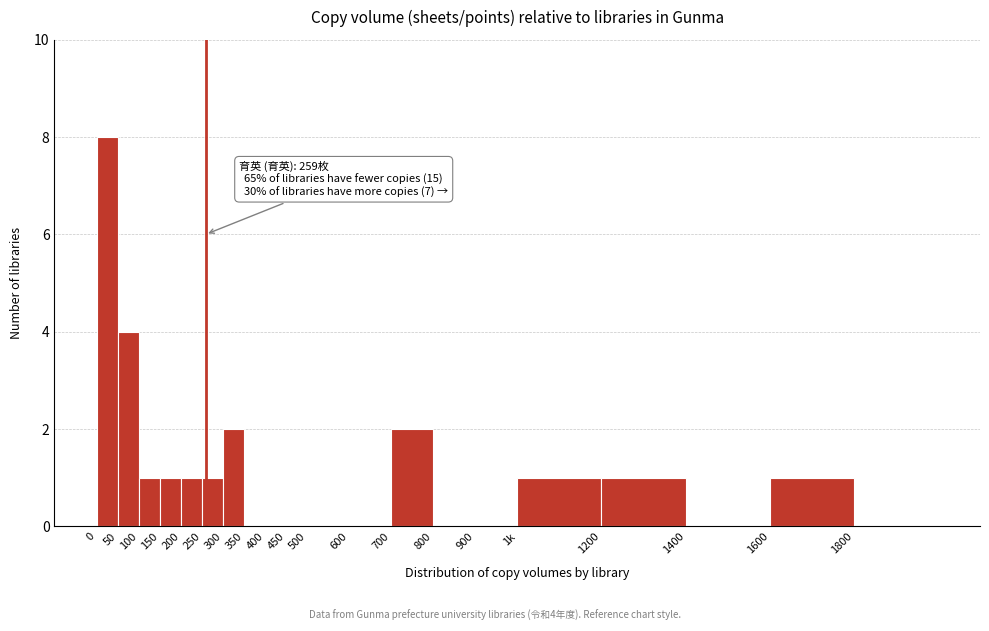

Reading left to right, what are all the values shown in this chart?

0=8	50=4	100=1	150=1	200=1	250=1	300=2	350=0	400=0	450=0	500=0	600=0	700=2	800=0	900=0	1k=1	1200=1	1400=0	1600=1	1800=0